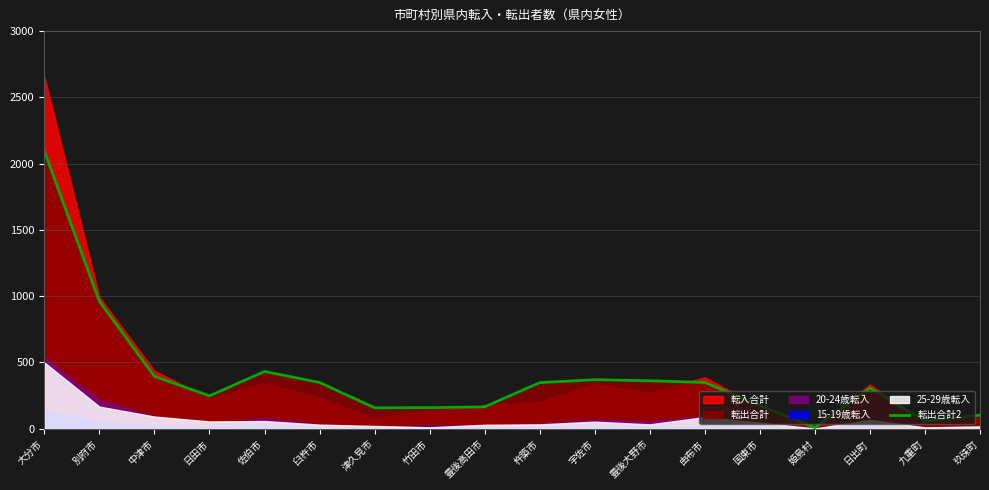

At which label is the value closest to 1052?

別府市